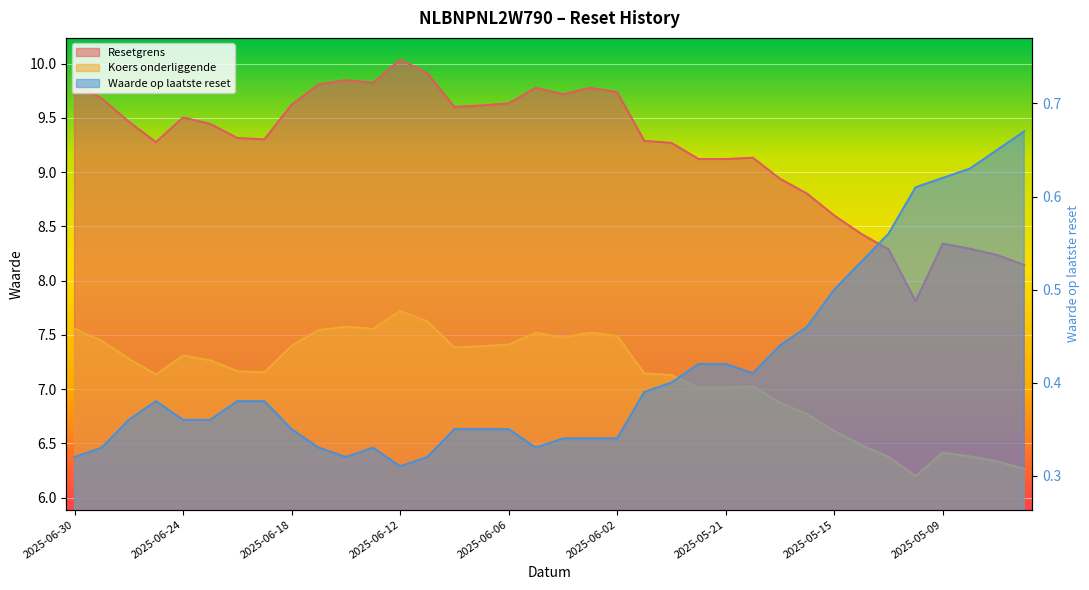

At 2025-05-19, list the series in order from largest to smallest.

Resetgrens, Koers onderliggende, Waarde op laatste reset